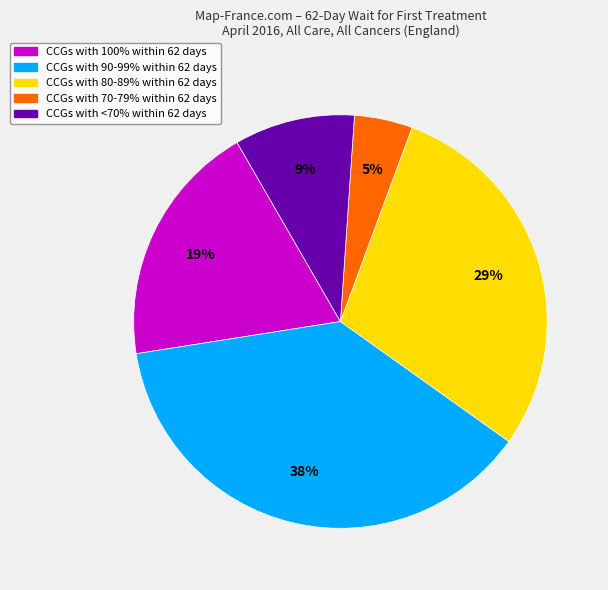

To the nearest percent, what is the average slice percentage?

20%